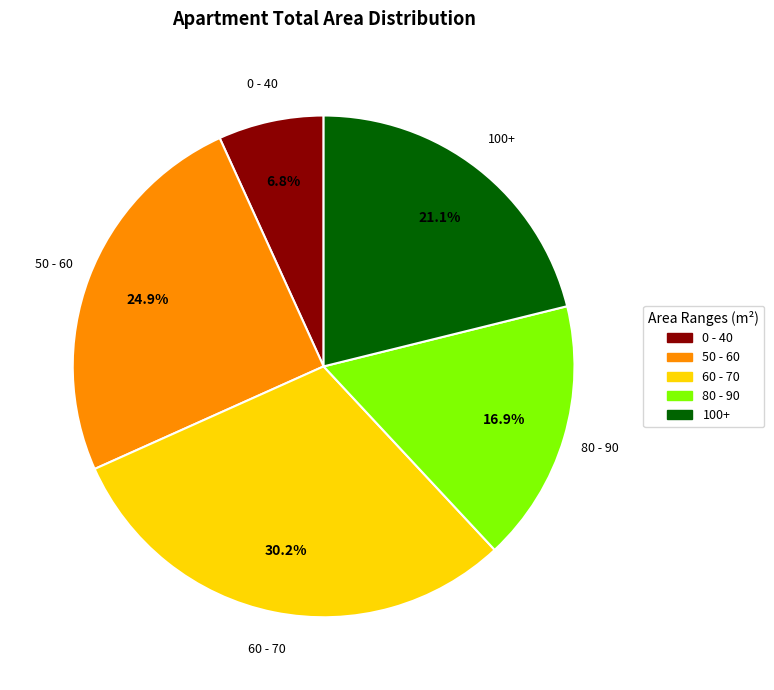

Is there any slice that represents more than half of the pie?

No